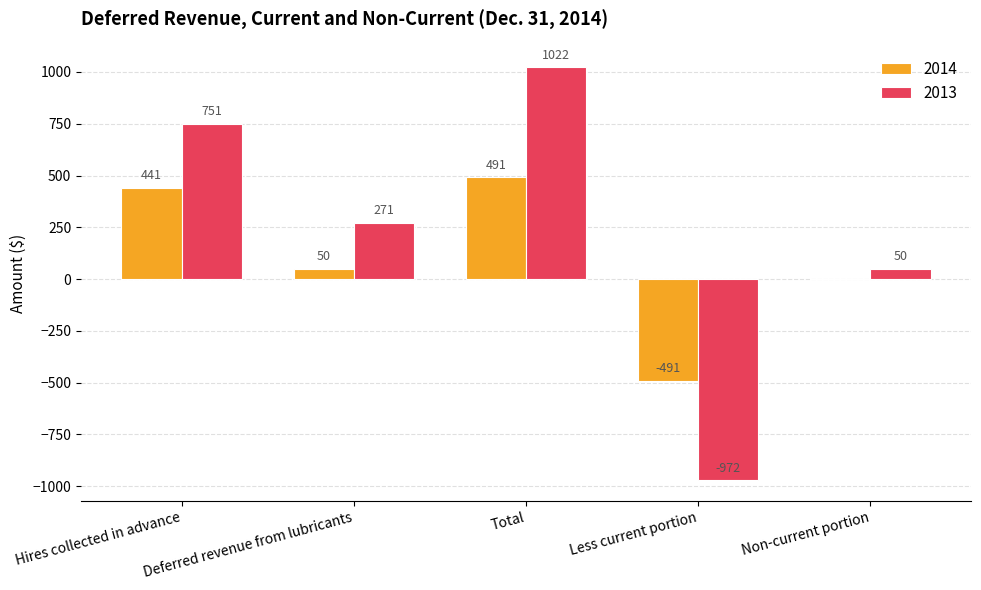

Reading left to right, transcribe all the data shown in this chart.

2014: 441	50	491	-491	0
2013: 751	271	1022	-972	50